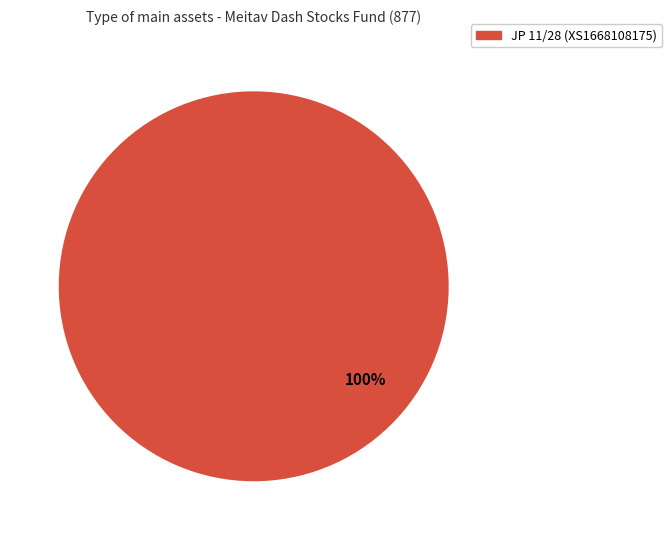

Does any single category account for the majority?

Yes